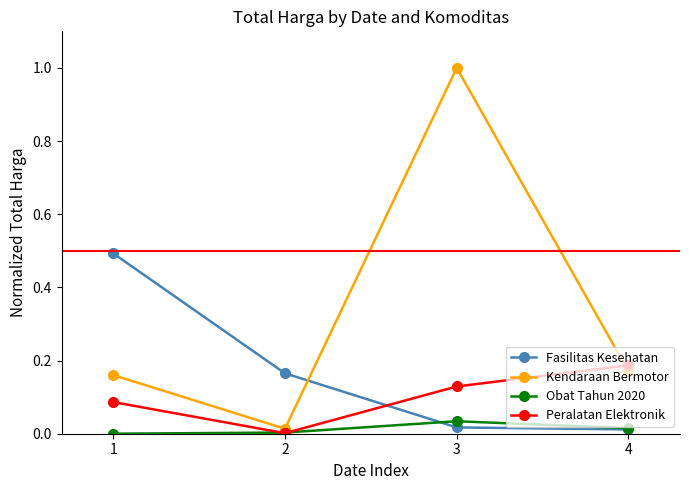

Between 2 and 3, which series saw the biggest shift?

Kendaraan Bermotor